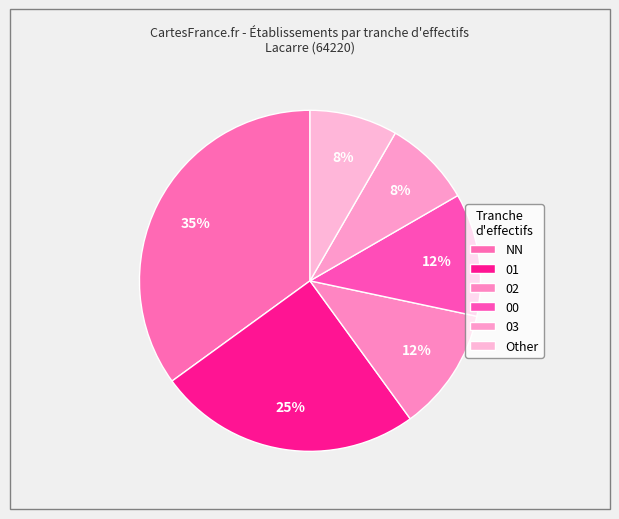

To the nearest percent, what portion does 00 represent?

12%